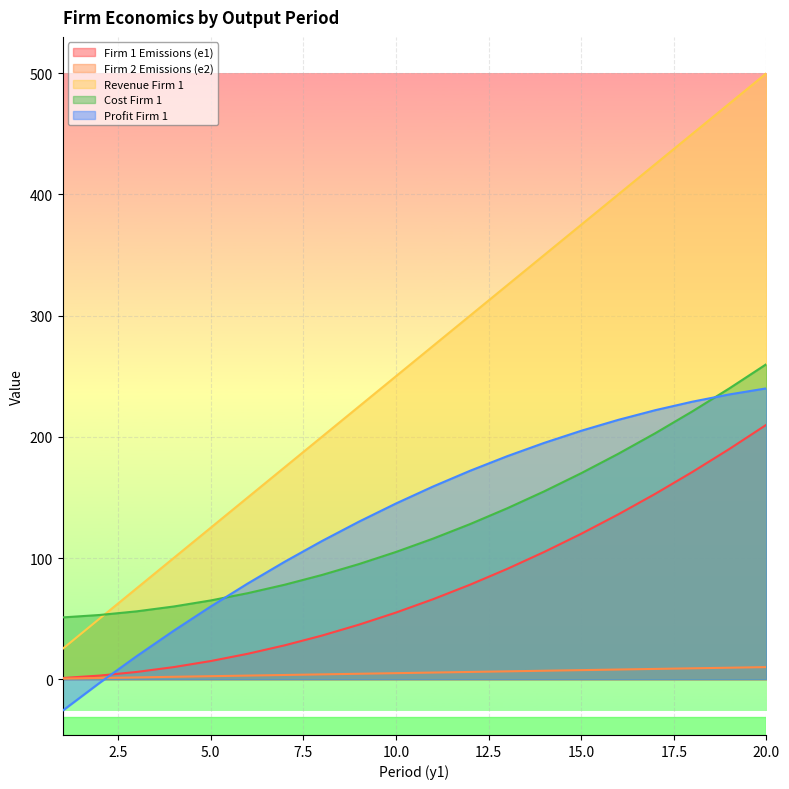

True or false: Firm 2 Emissions (e2) has more than 1 interior local peaks.

False